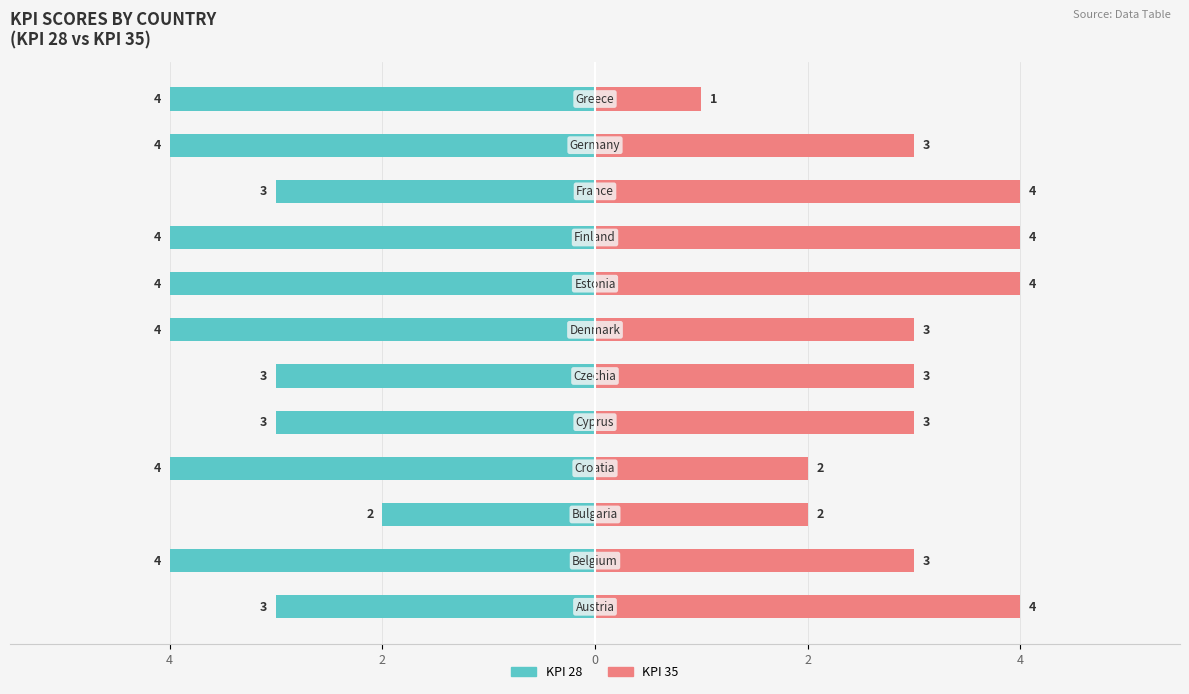

What are all the series names shown in the legend?

KPI 28, KPI 35